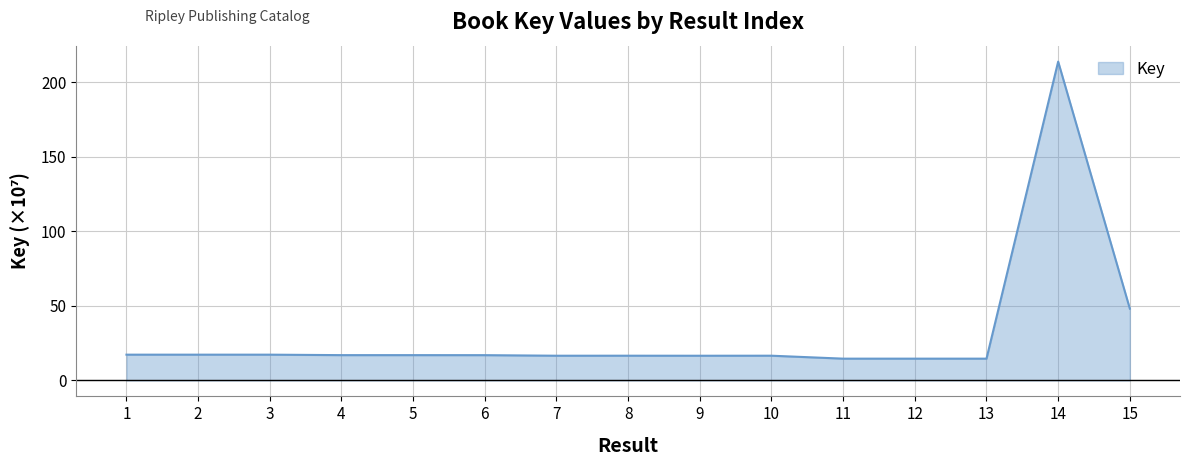

Count the number of data series in this chart.

1